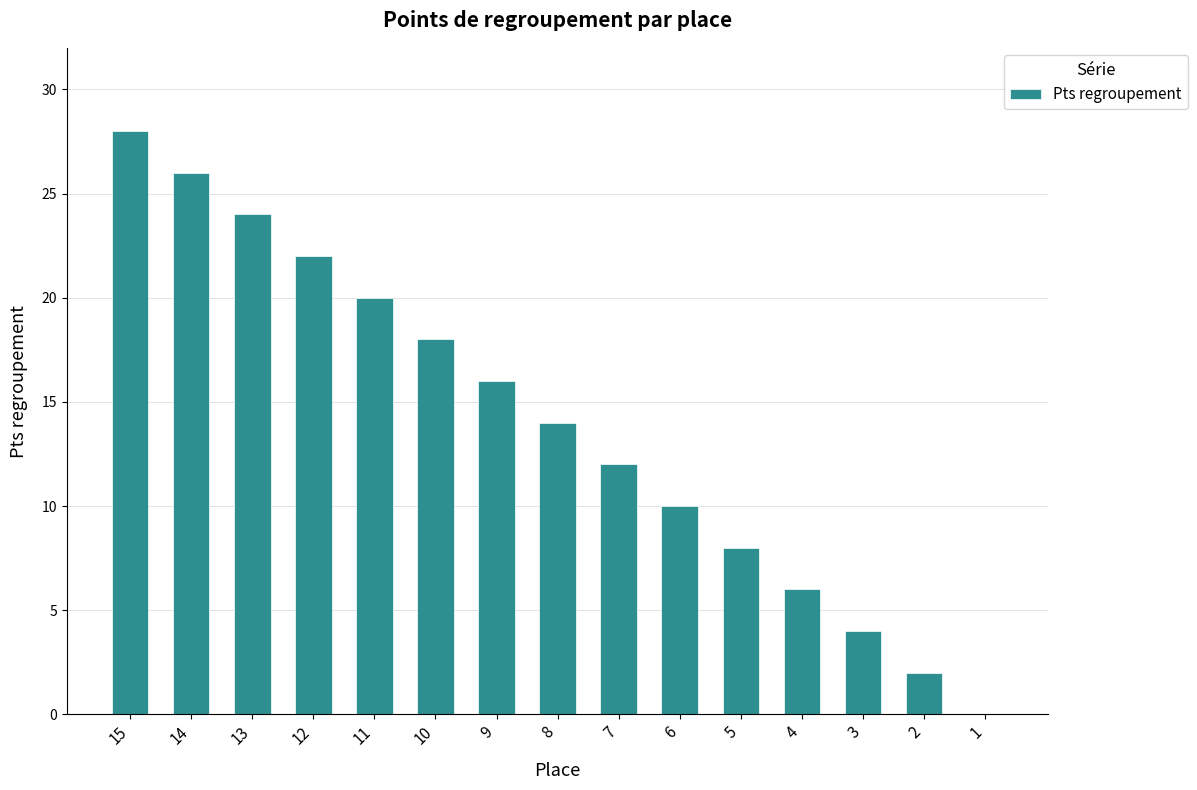

Between 4 and 3, which is larger?

4